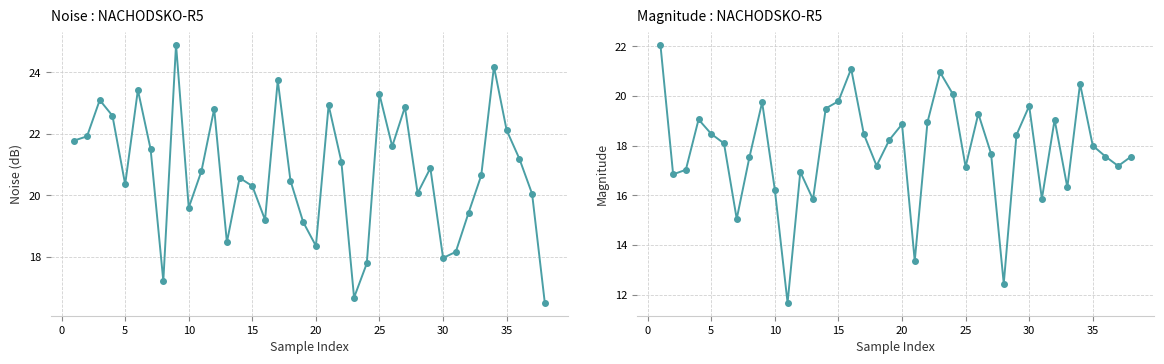

Which series has the largest range (max minus min)?

mag.